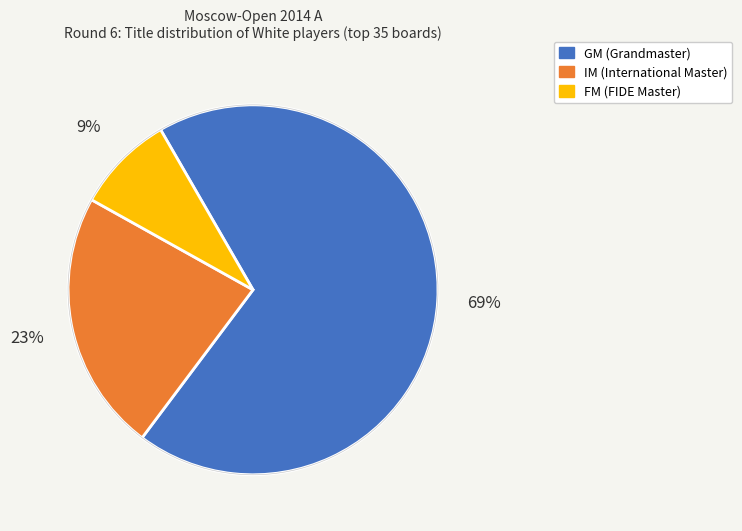

Rank the categories by value from highest to lowest.

GM, IM, FM